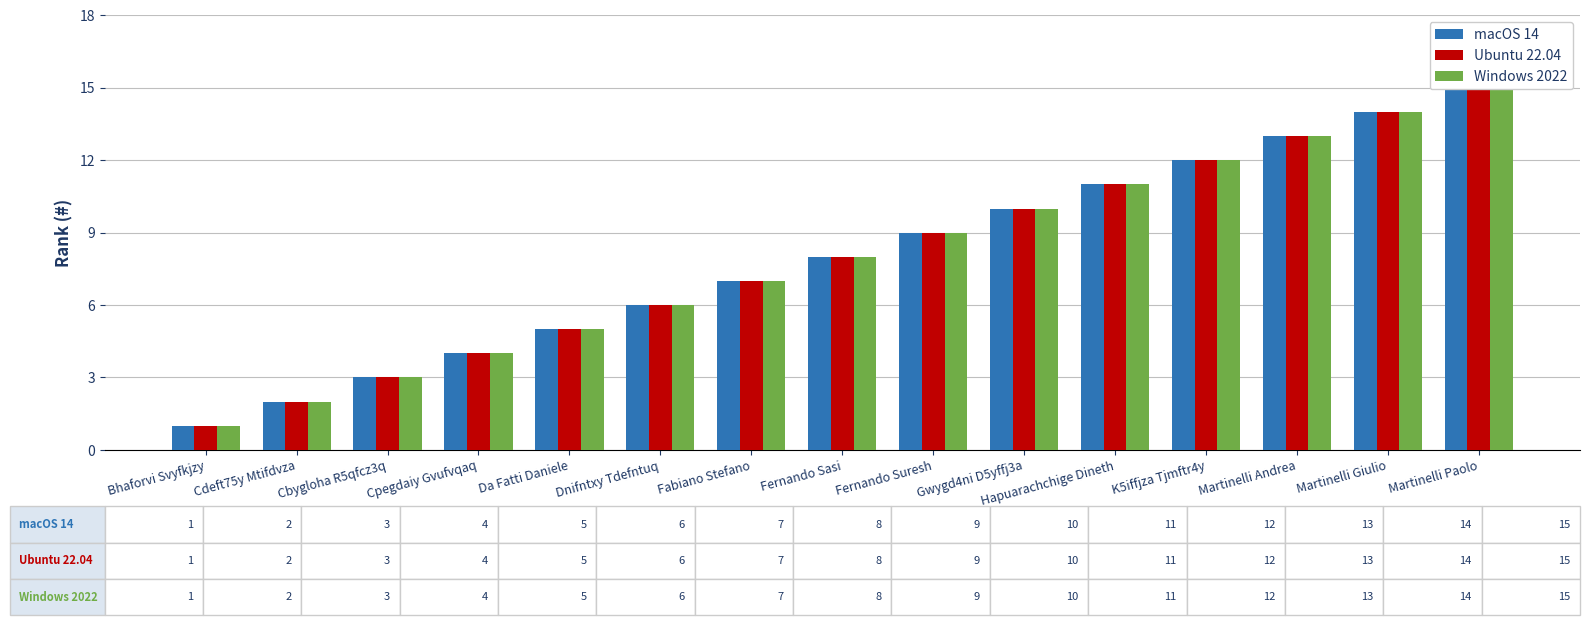

What are all the series names shown in the legend?

macOS 14, Ubuntu 22.04, Windows 2022